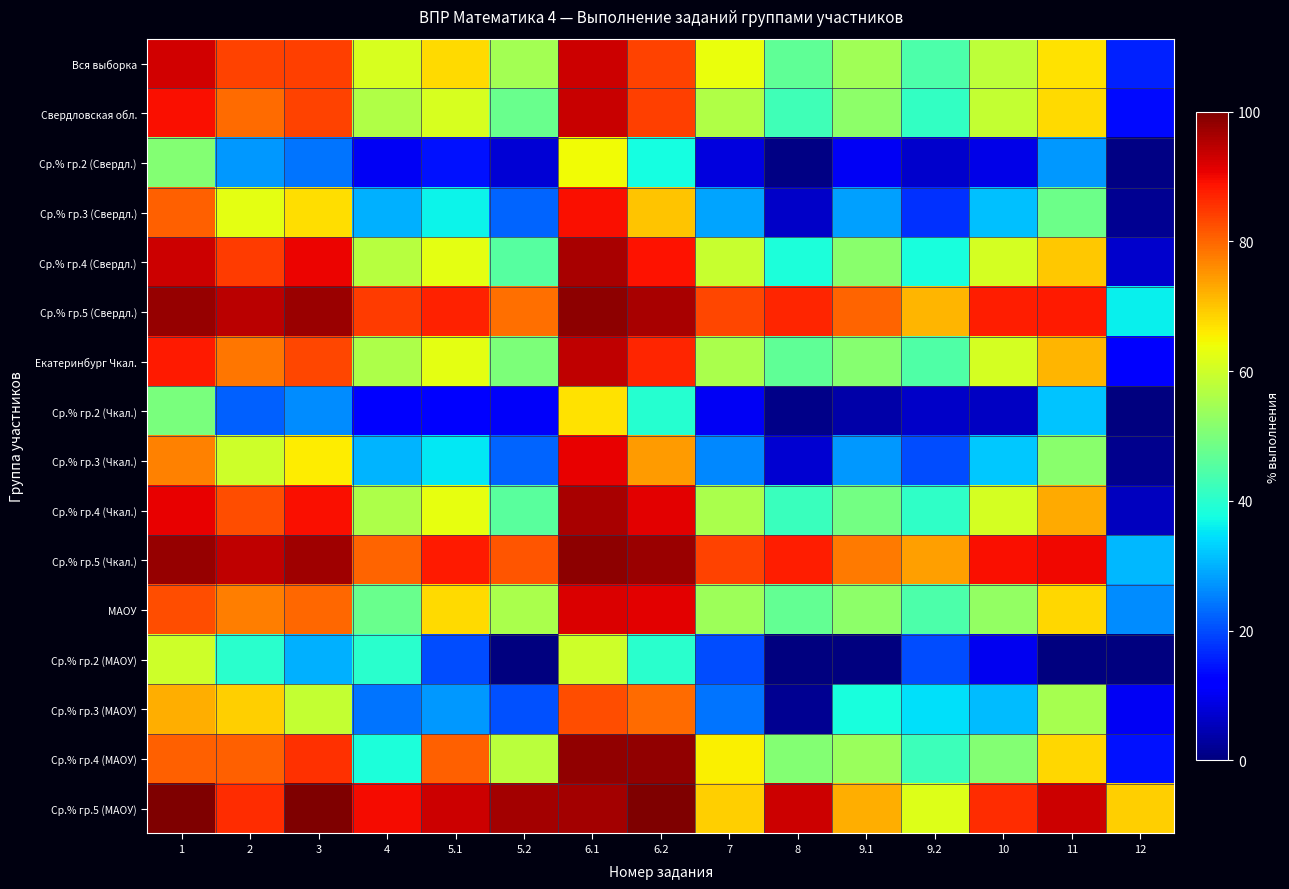

Which series has the largest total across all categories?

Ср.% гр.5 (МАОУ)